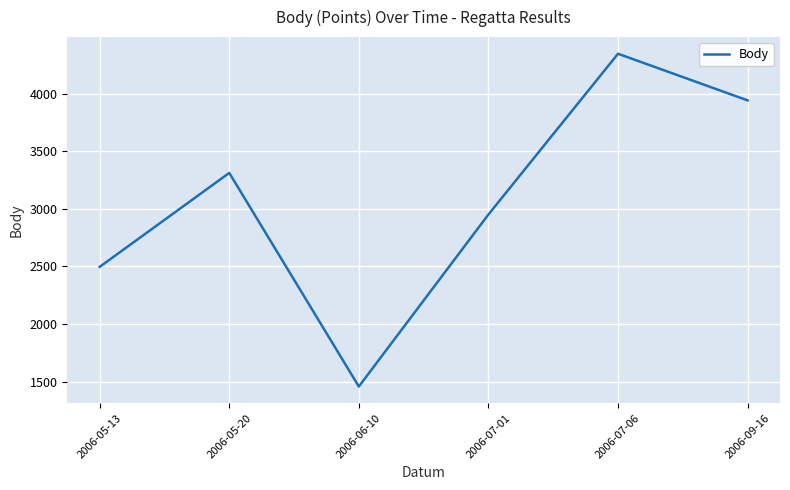

Where is the first local minimum?

2006-06-10